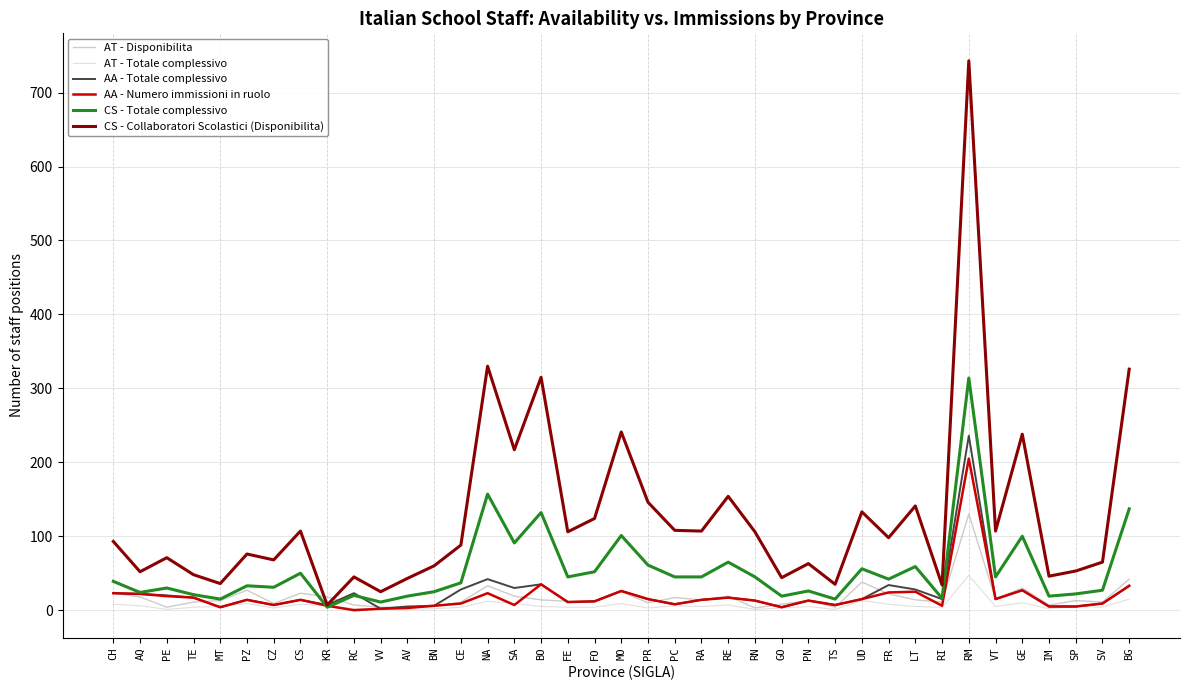

What is the average value of the CS - Totale complessivo series?

54